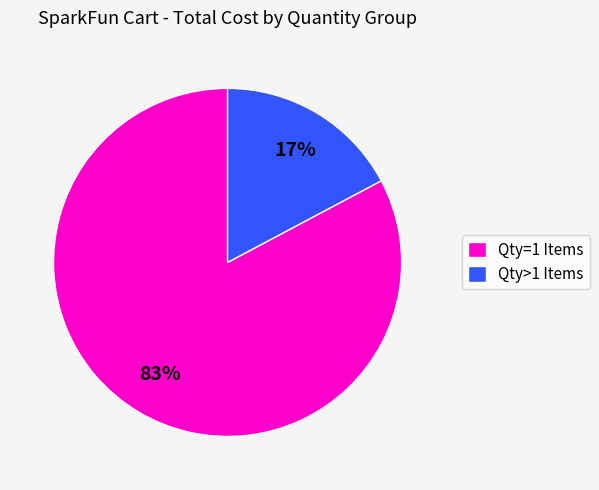

Combined, do Qty>1 Items and Qty=1 Items account for over 50%?

Yes